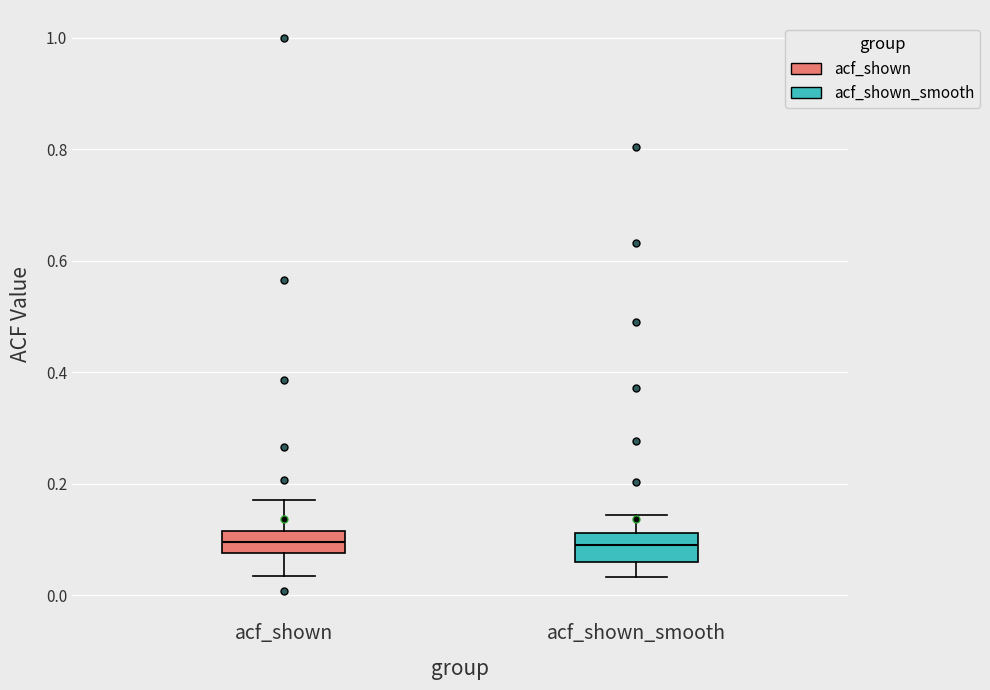

Reading left to right, transcribe this box plot: for each box, give where its median line is, the range the box spans, and where its two whiskers end, as read against the y-axis. The values are not printed on the chart, so give them approximately, as read against the axis.

acf_shown: median 0.10, box 0.08 to 0.12, whiskers 0.04 to 0.18
acf_shown_smooth: median 0.10, box 0.06 to 0.12, whiskers 0.04 to 0.14